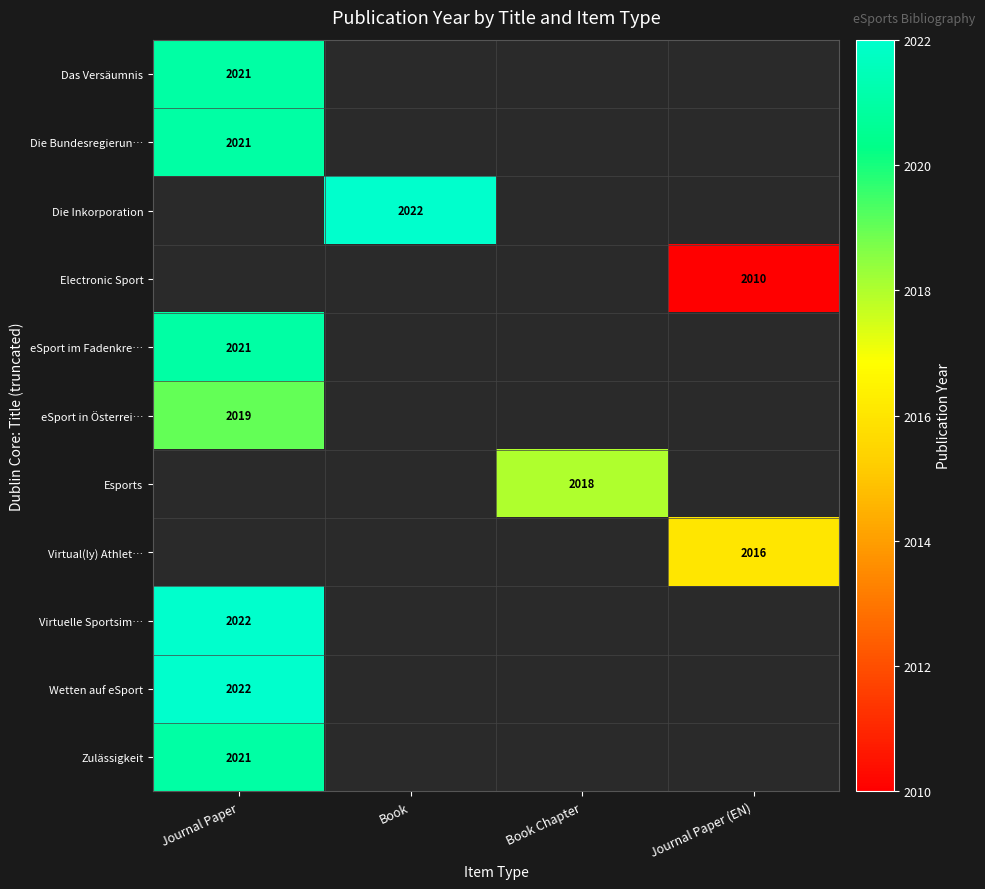

Which label corresponds to the smallest value in the chart?

Journal Paper (EN)